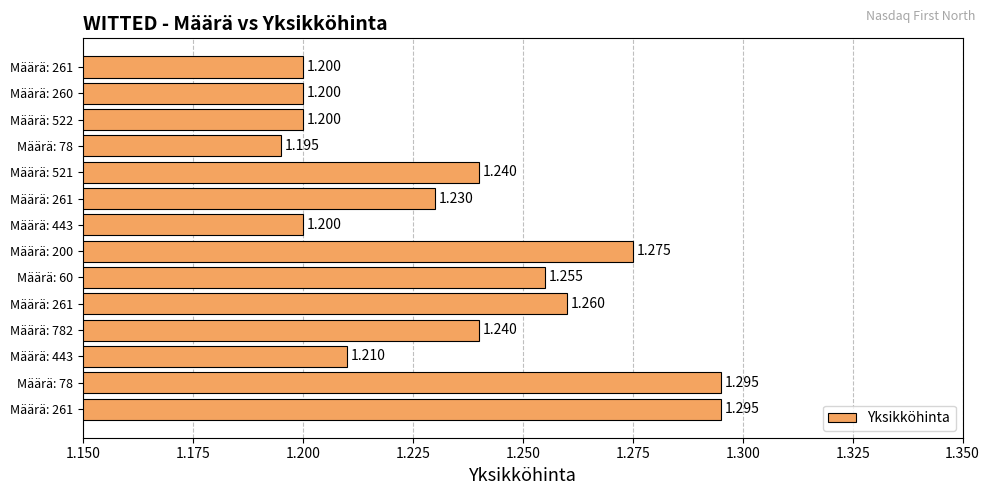

Count the number of categories in the chart.

14